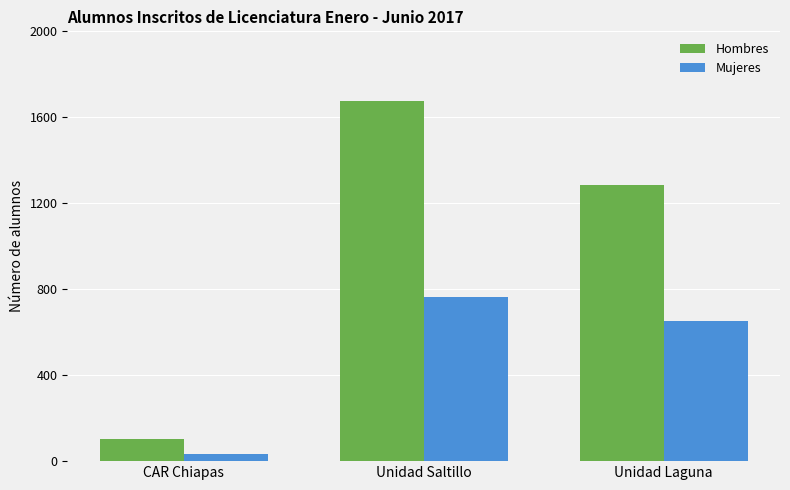

Reading right to left, extract all data points from this chart.

Hombres: Unidad Laguna=1286	Unidad Saltillo=1676	CAR Chiapas=104
Mujeres: Unidad Laguna=653	Unidad Saltillo=765	CAR Chiapas=34